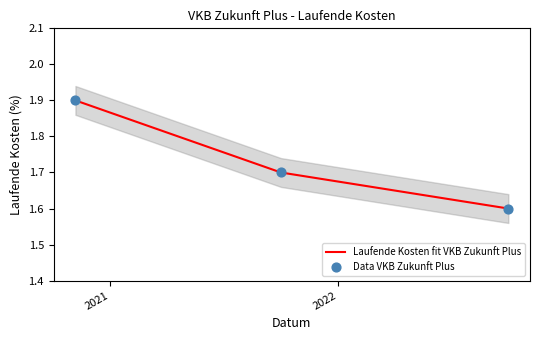

Which series has the largest Y range (max minus min)?

Laufende Kosten fit VKB Zukunft Plus